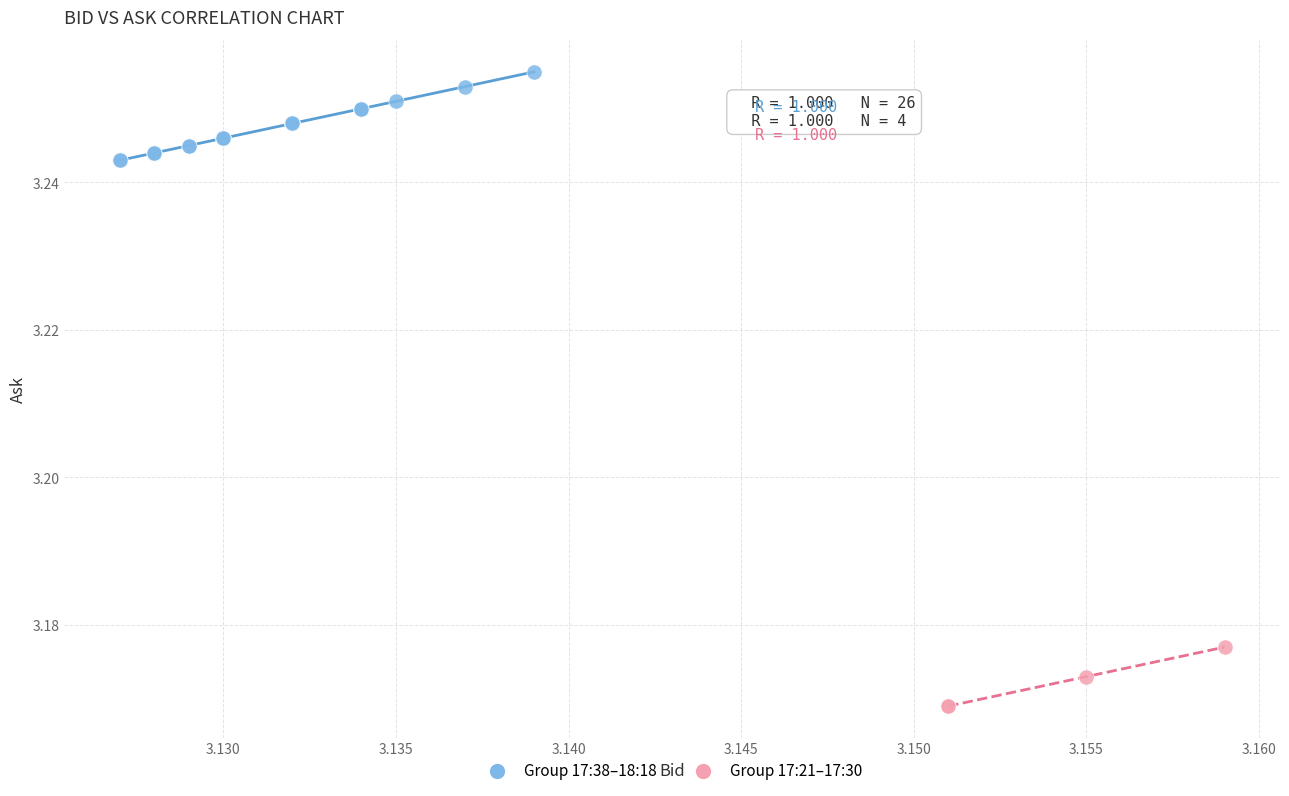

Which series reaches the minimum Y coordinate?

Group 17:21–17:30